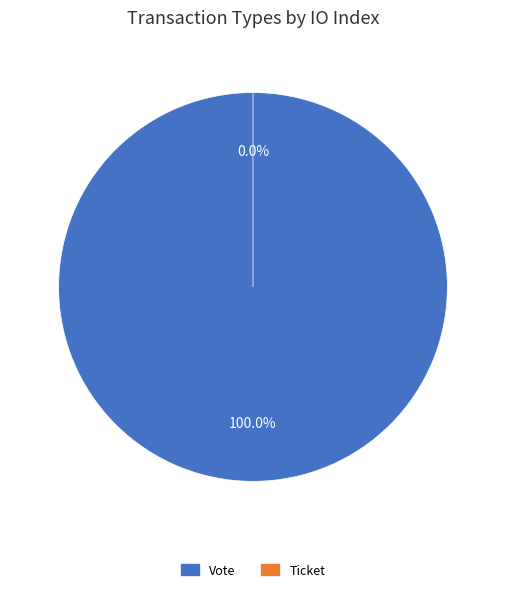

To the nearest percent, what is the average slice percentage?

50%